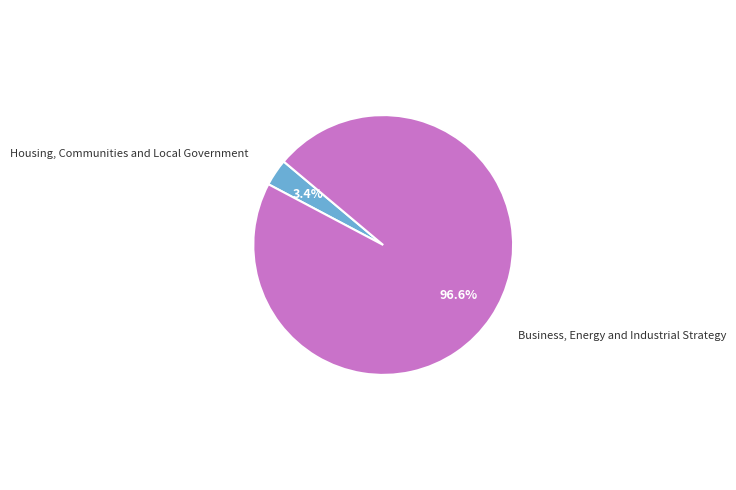

What is the majority slice?

Business, Energy and Industrial Strategy